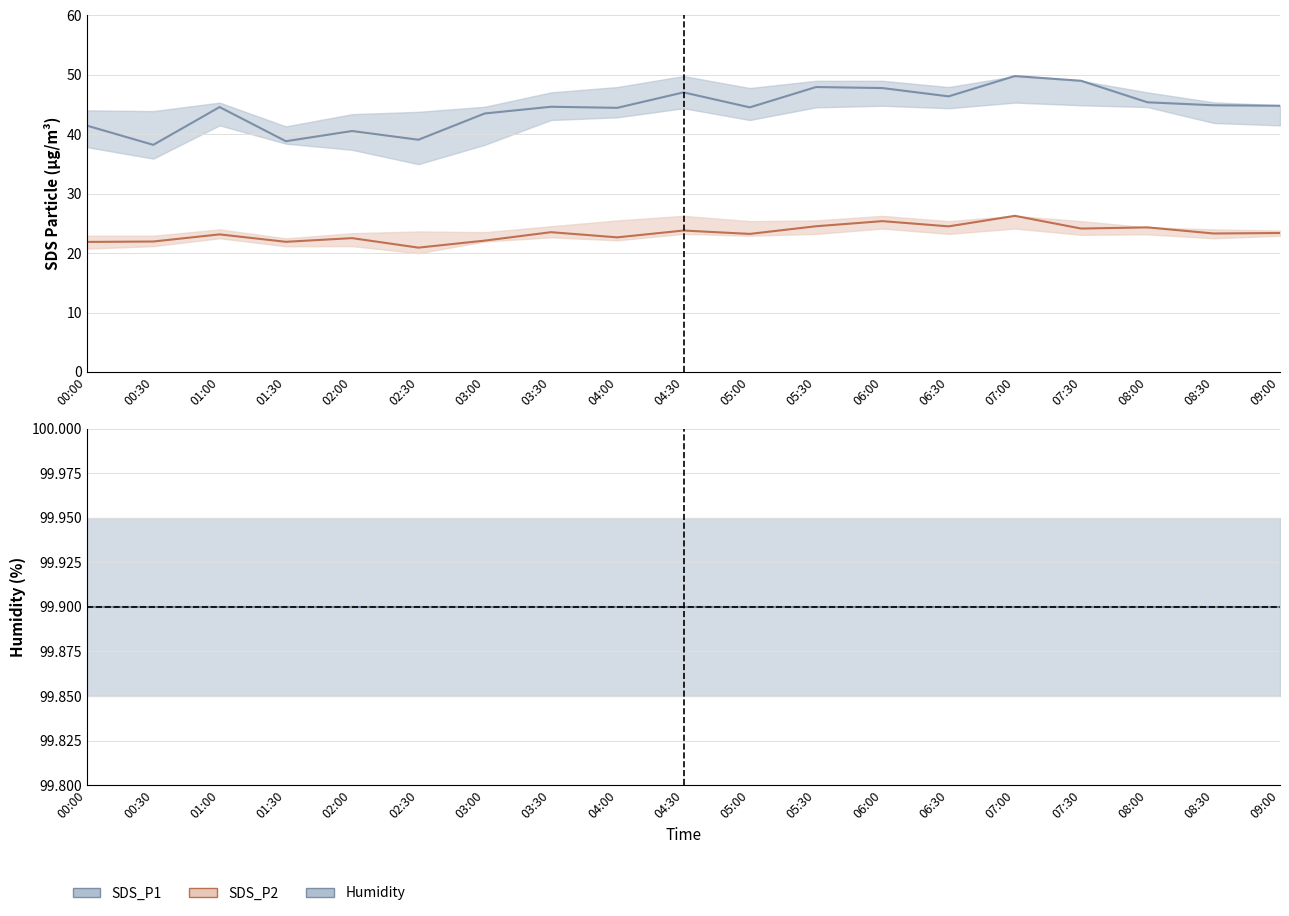

List the series in order of their peak value, lowest first.

SDS_P2, SDS_P1, Humidity